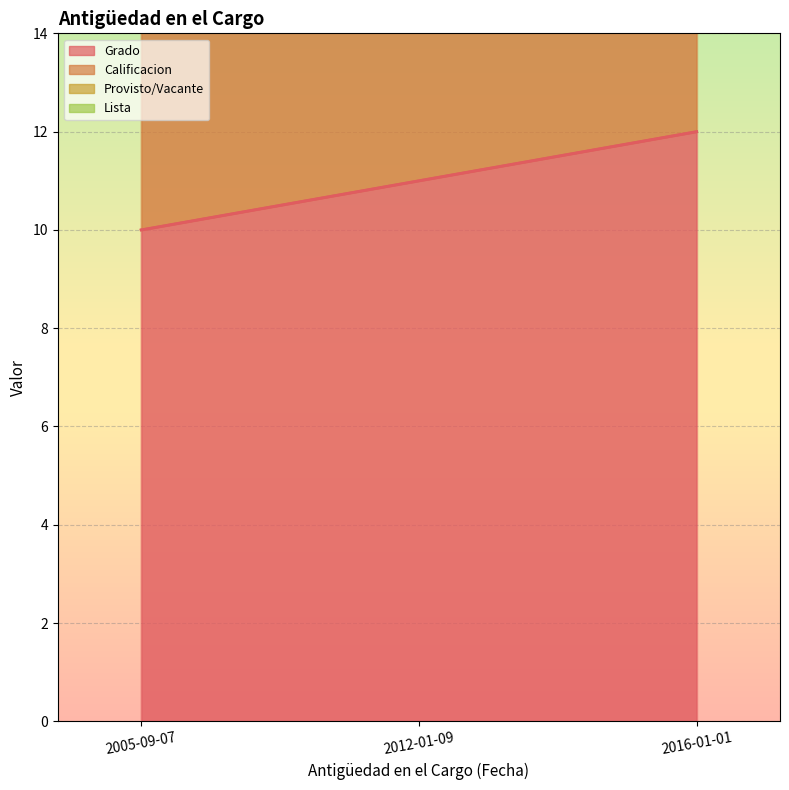

What are all the series names shown in the legend?

Grado, Calificacion, Provisto/Vacante, Lista